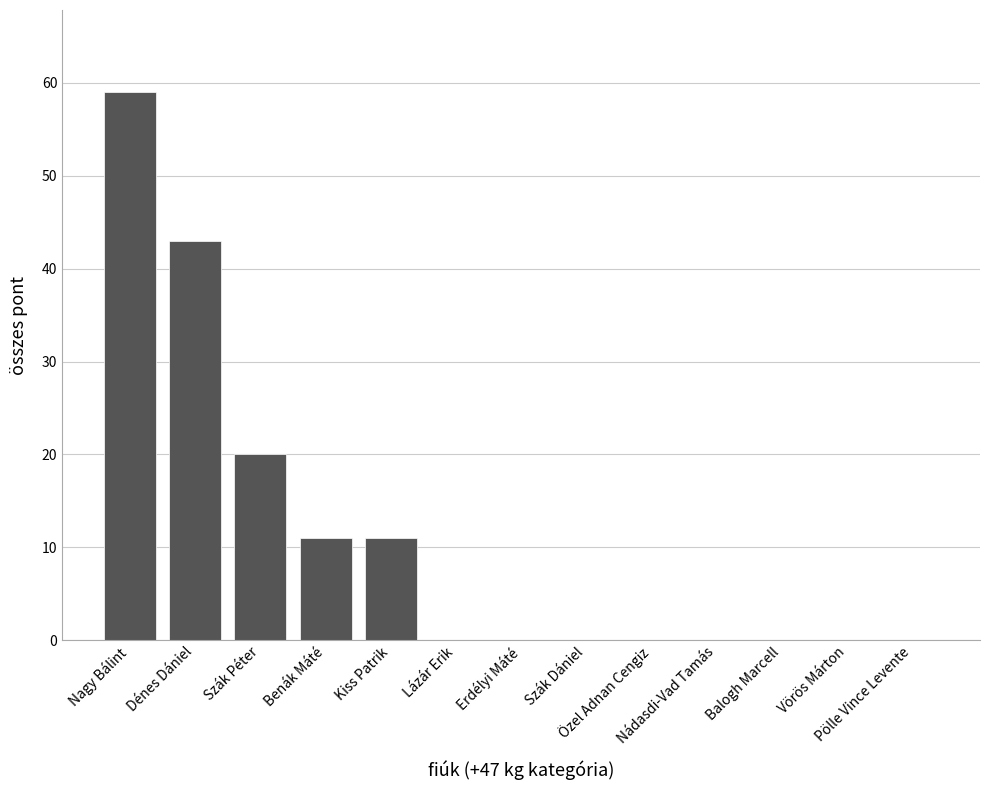

At which label is the value closest to 29?

Szák Péter